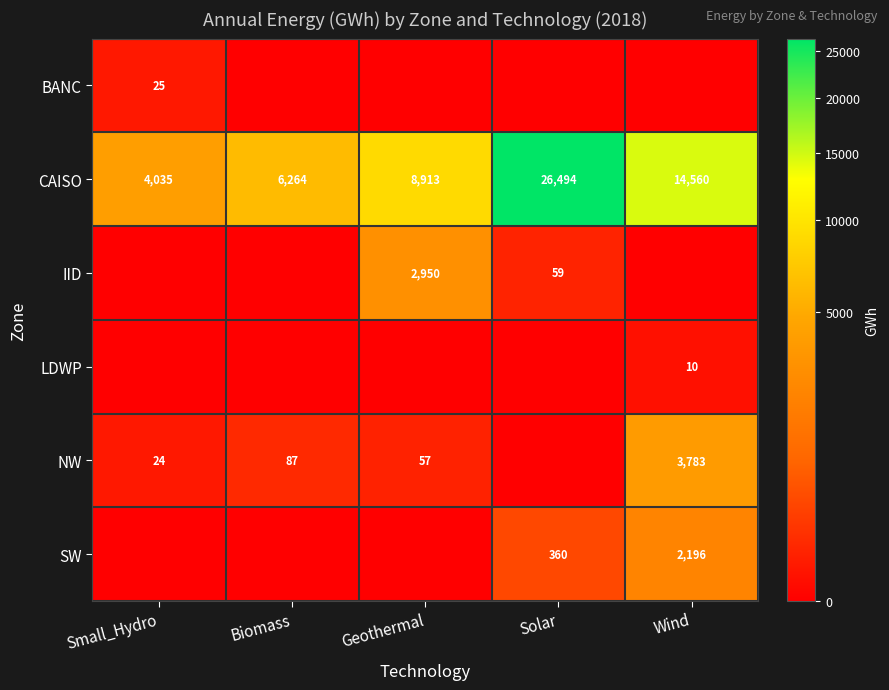

Is it true that NW equals 32 at Small_Hydro?

False